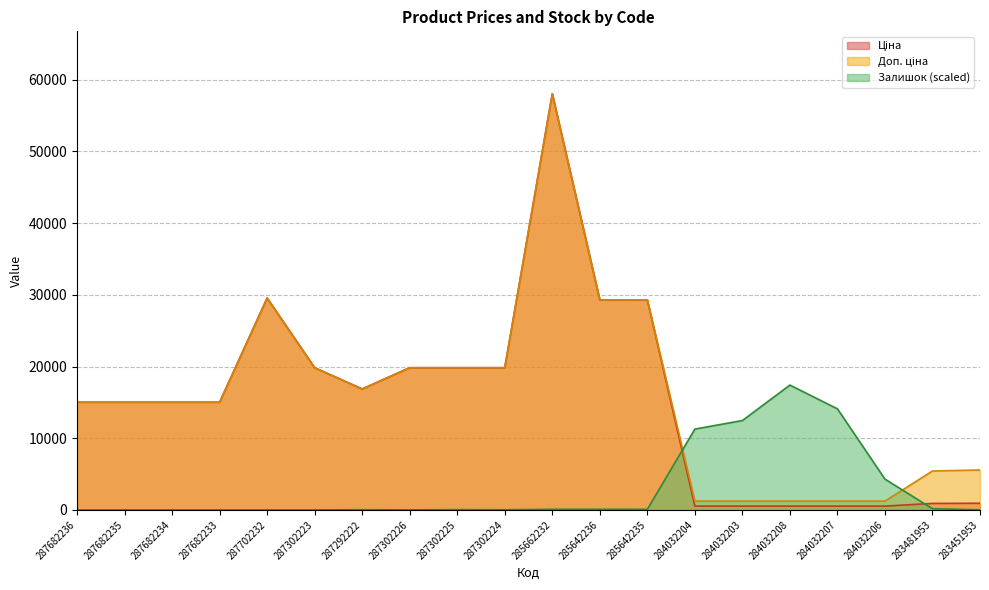

True or false: Залишок has a value of 85.2 at 285662232.

True